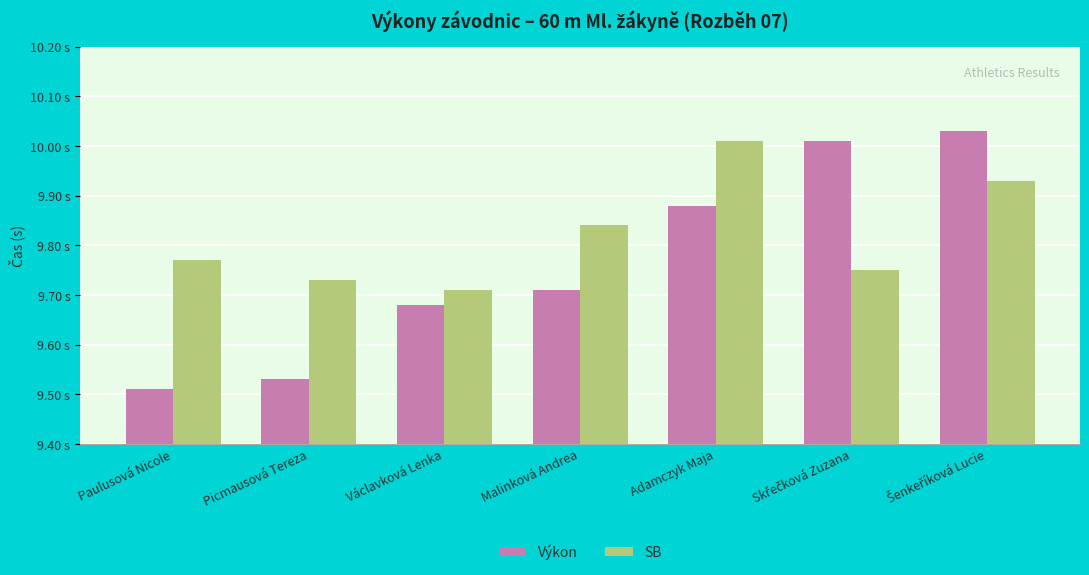

At which category is the sum across all series the highest?

Šenkeříková Lucie